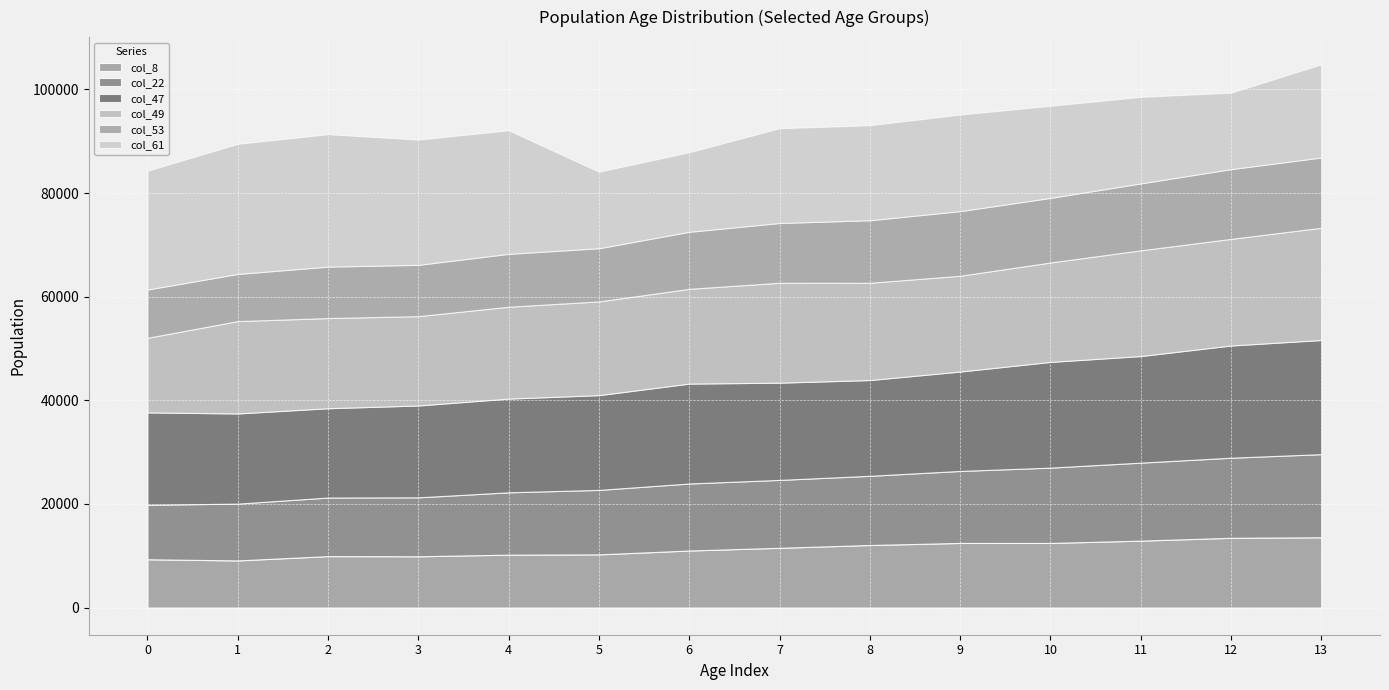

Which series changed the most between 0 and 10?

col_61